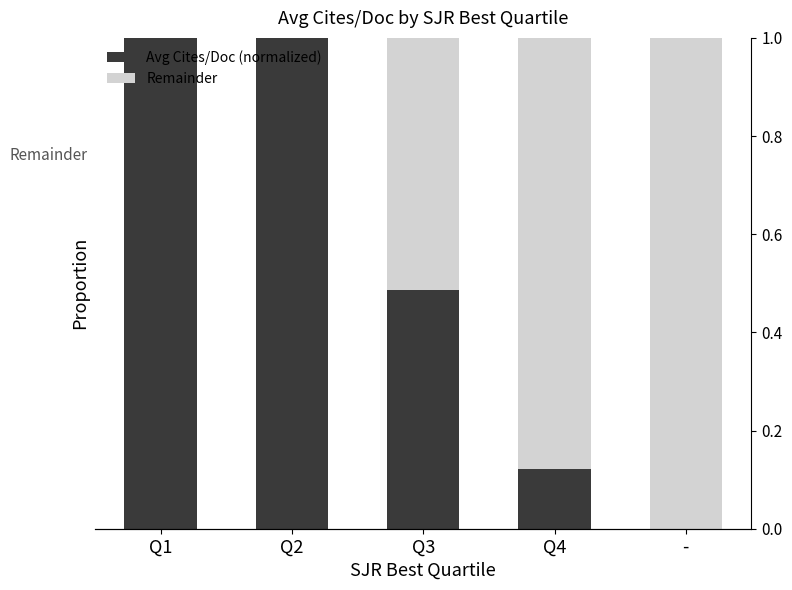

What is the label of the 5th bar from the right?

Q1